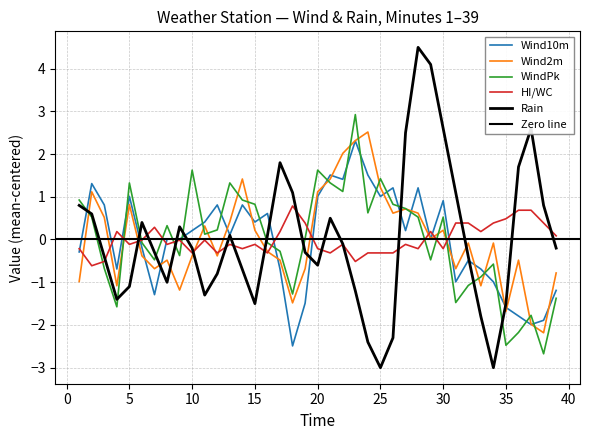

How many distinct data groups are displayed?

5